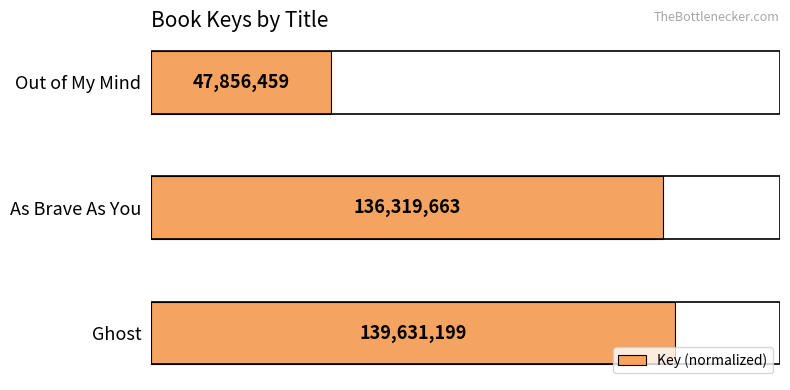

Are the bars horizontal?

Yes